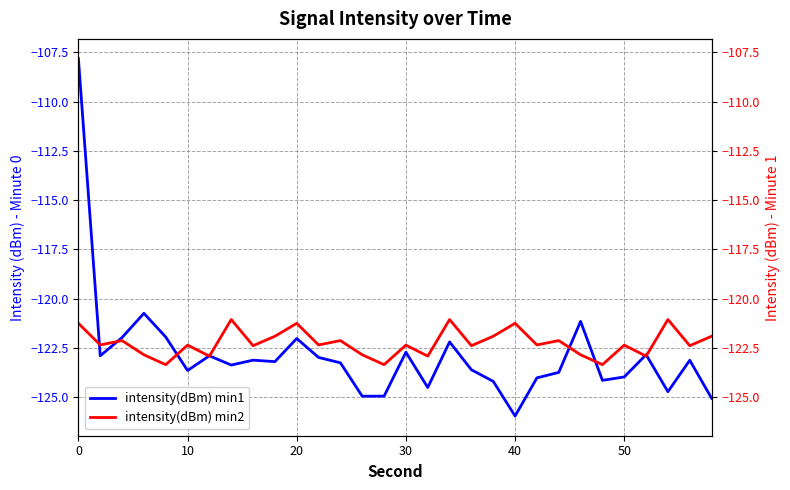

True or false: intensity(dBm) min2 has more than 0 interior local peaks.

True